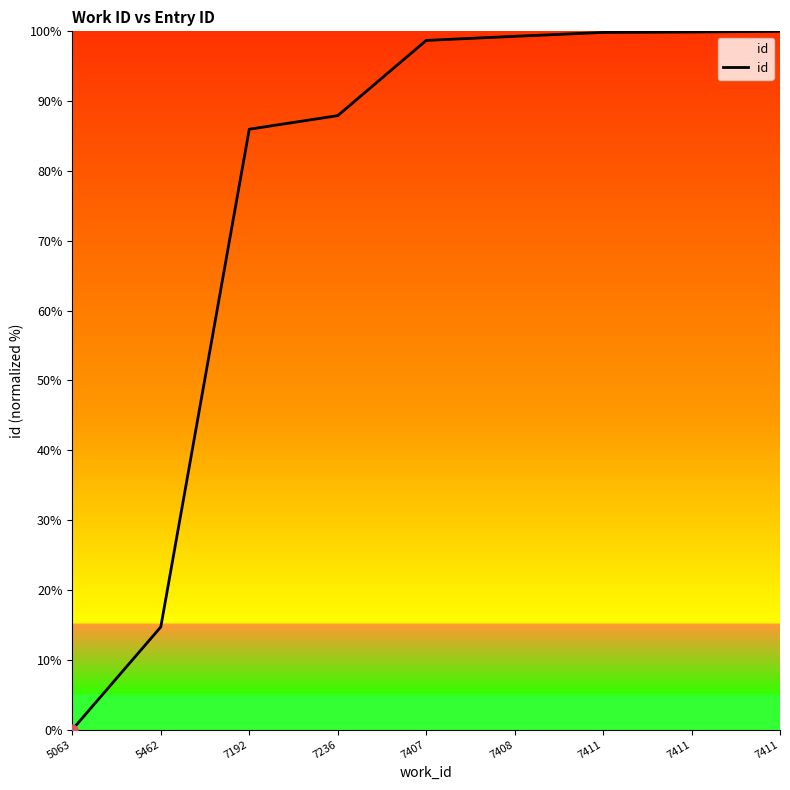

What is the change in value from 7236 to 7408?

+11.4